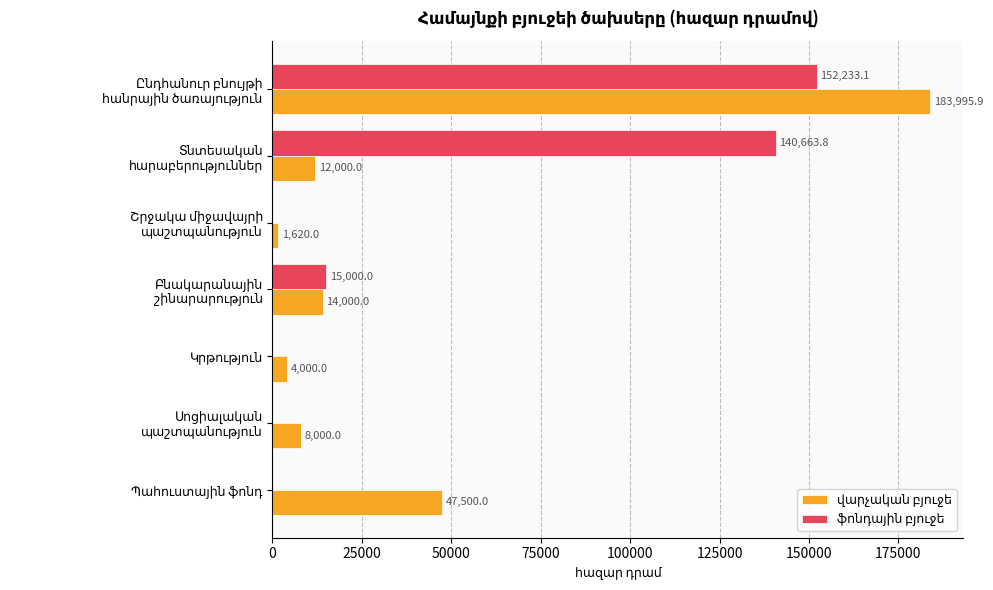

What is the greatest value displayed?

183995.9